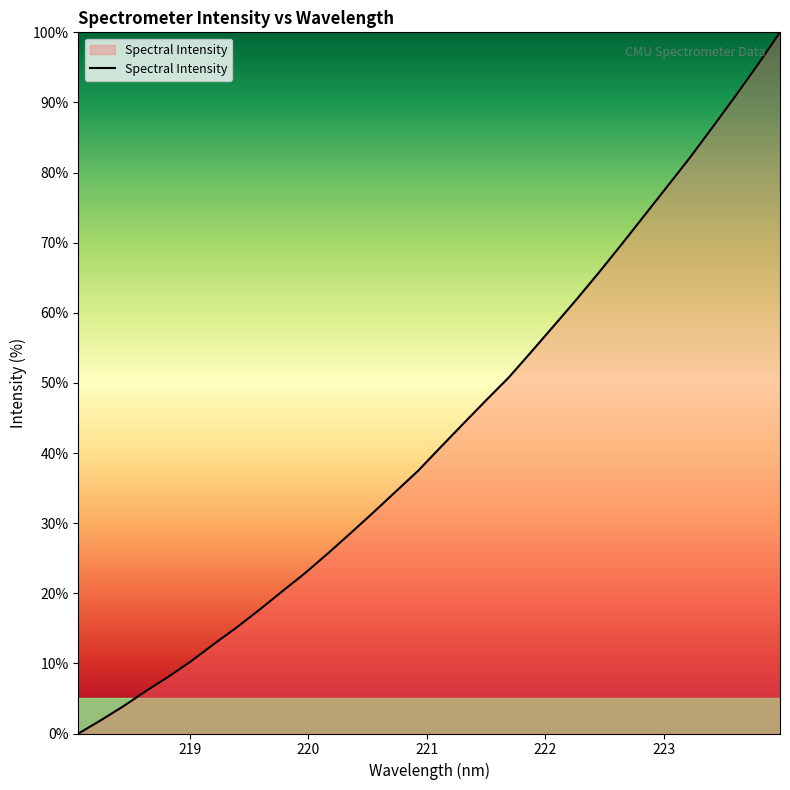

How many series are shown in this chart?

1